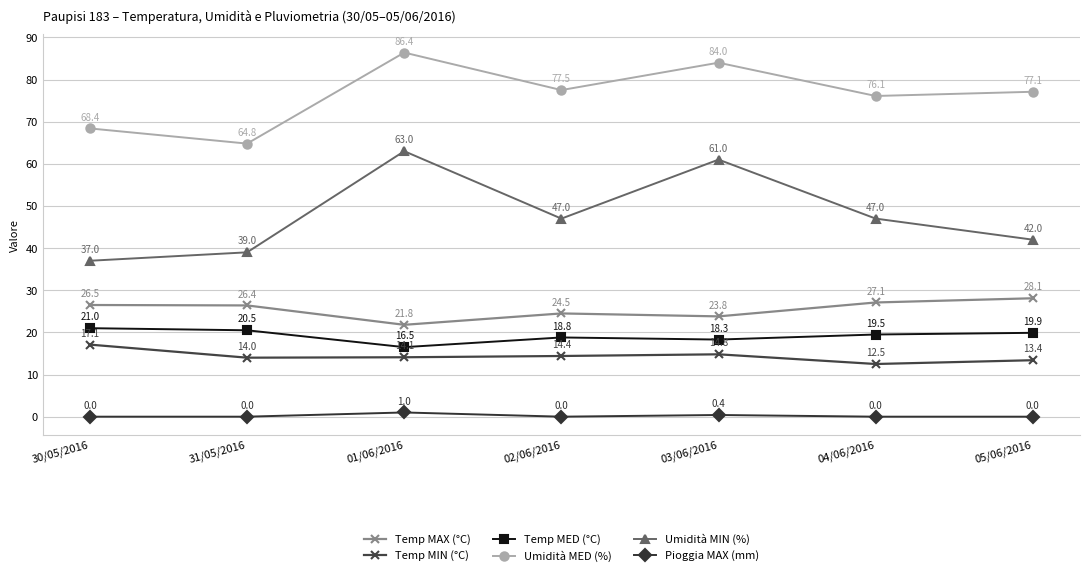

What is the difference between the maximum and minimum values in the Pioggia MAX (mm) series?

1.0